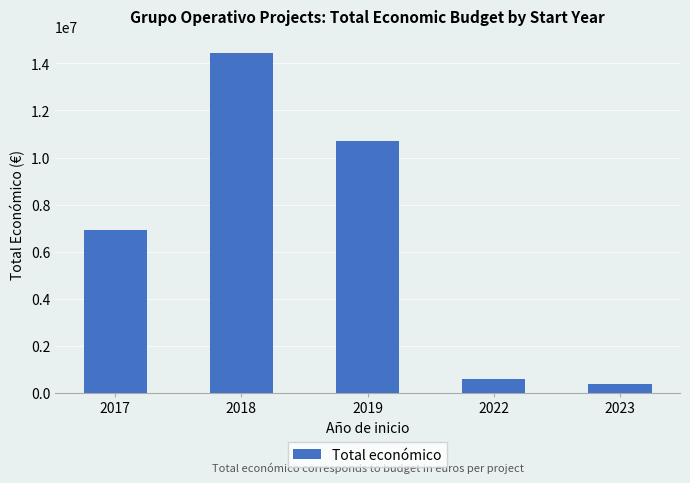

What is the value of the 3rd bar from the left?

10684304